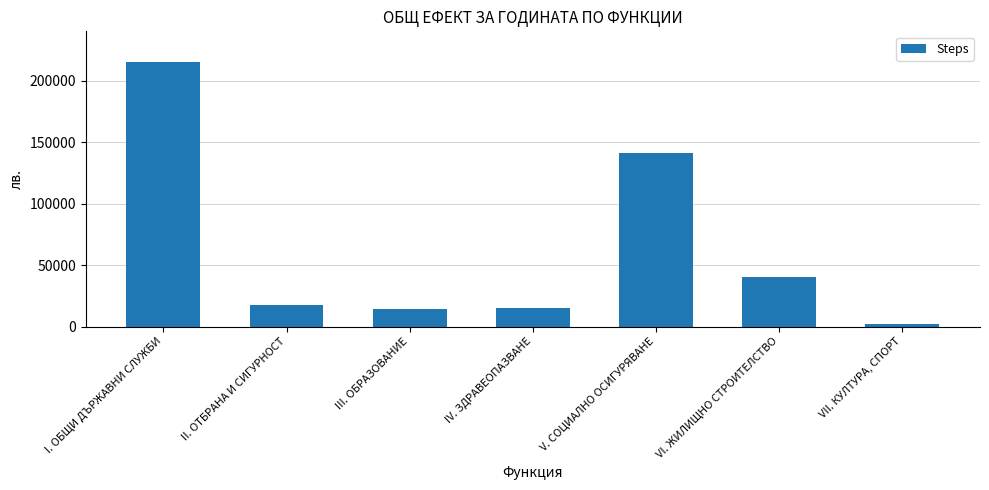

List the labels in order of value, smallest first.

VII. КУЛТУРА, СПОРТ, III. ОБРАЗОВАНИЕ, IV. ЗДРАВЕОПАЗВАНЕ, II. ОТБРАНА И СИГУРНОСТ, VI. ЖИЛИЩНО СТРОИТЕЛСТВО, V. СОЦИАЛНО ОСИГУРЯВАНЕ, I. ОБЩИ ДЪРЖАВНИ СЛУЖБИ